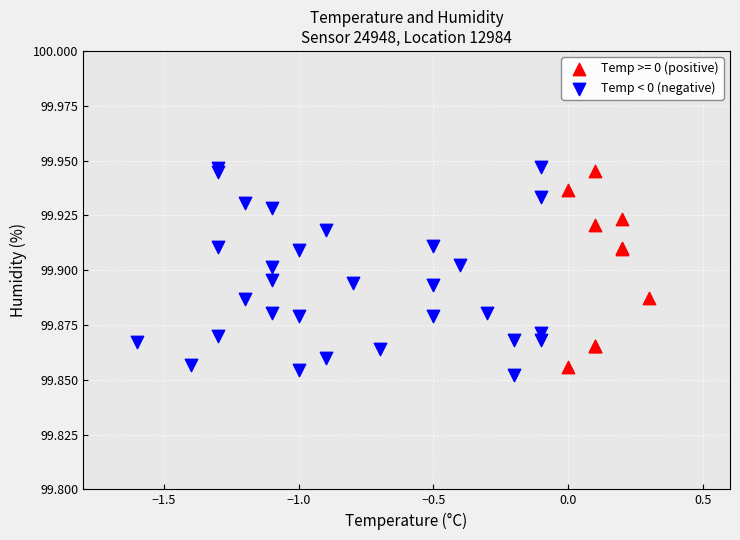

Which series has the widest spread of Y values?

Temp < 0 (negative)